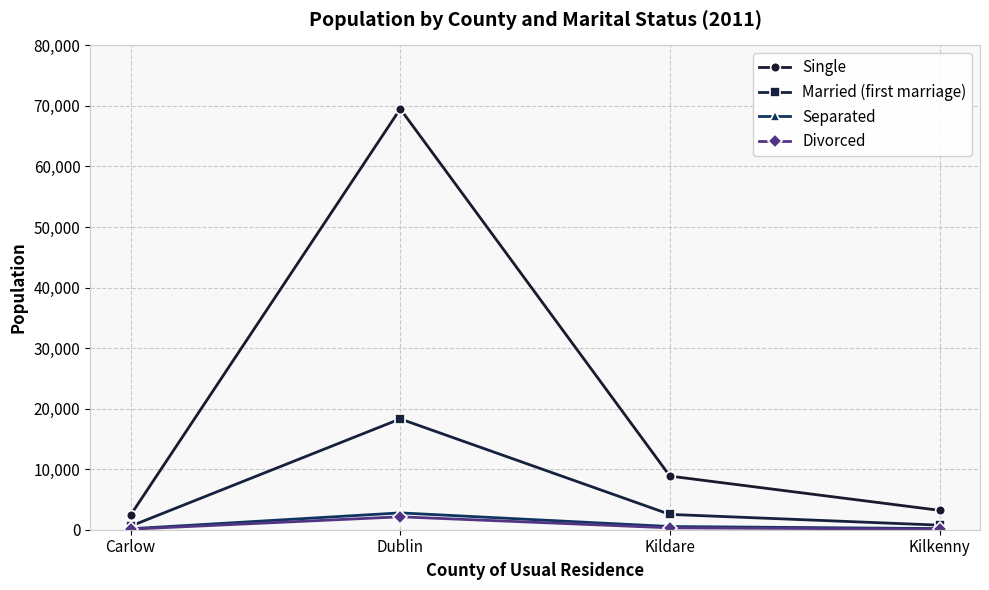

Where is Single nearest to the value 35971?

Kildare